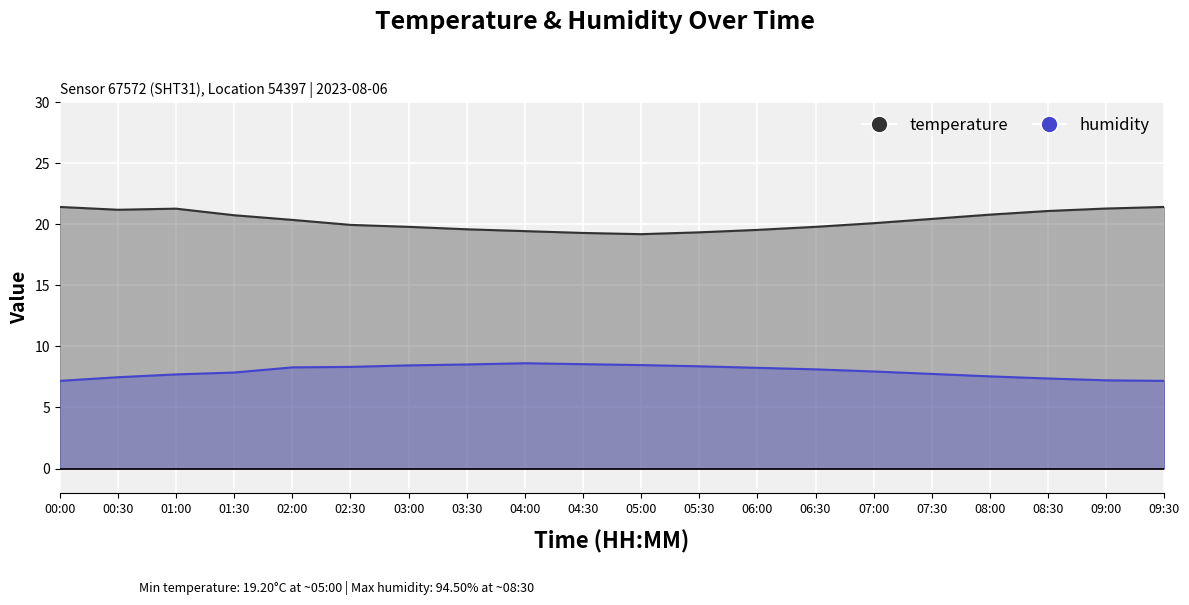

Which series has the widest spread of values?

temperature